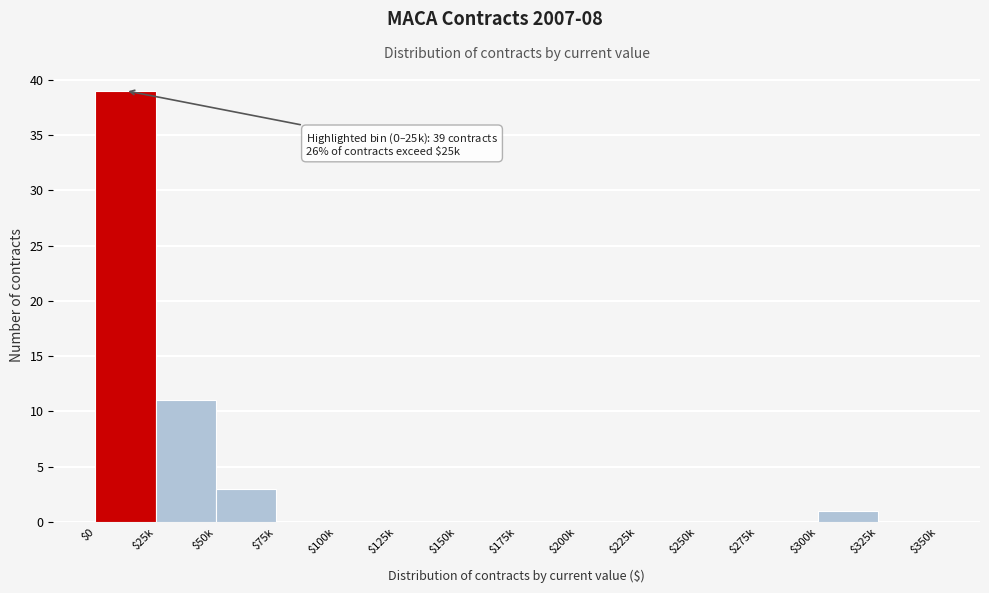

What is the sum of all values?

54